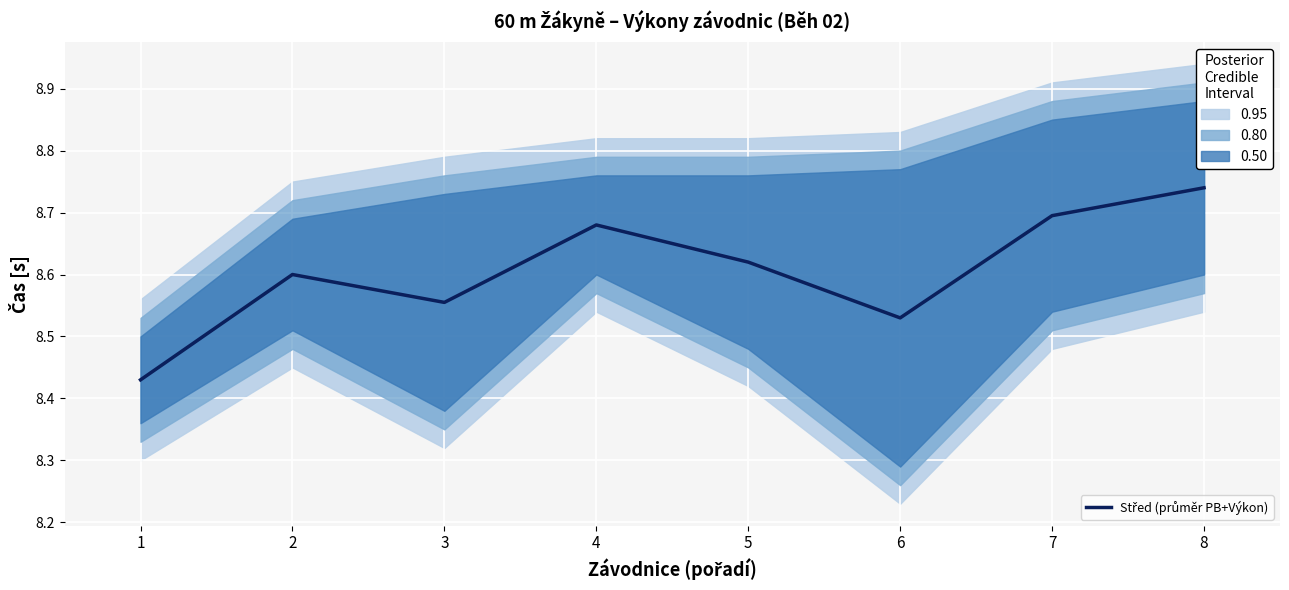

What is the sum of all values?

68.8